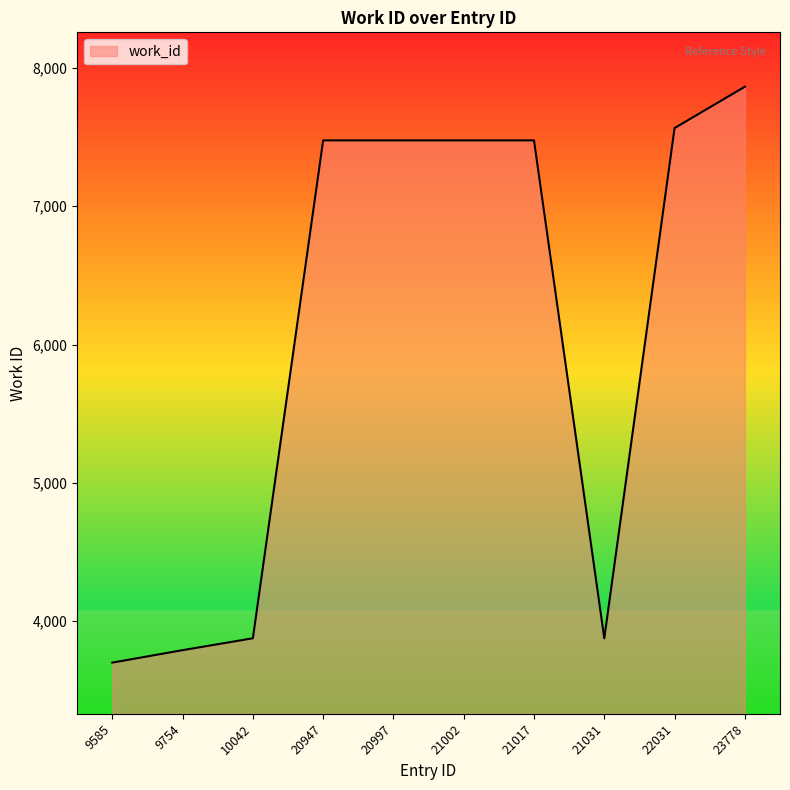

What is the smallest value displayed?

3700